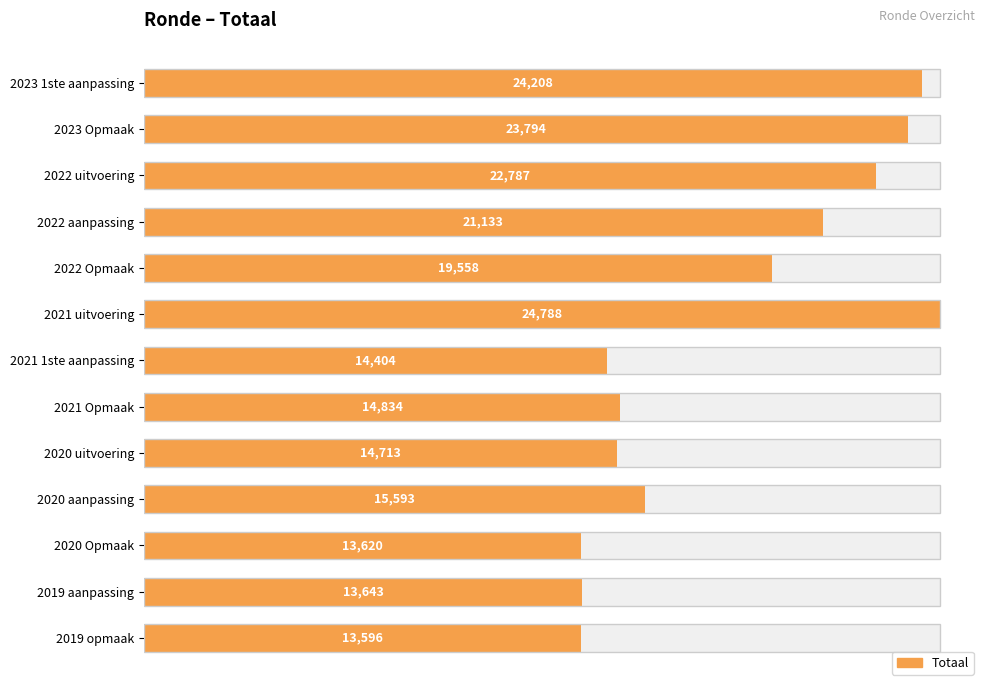

The value at 2023 1ste aanpassing is 32563. True or false?

False